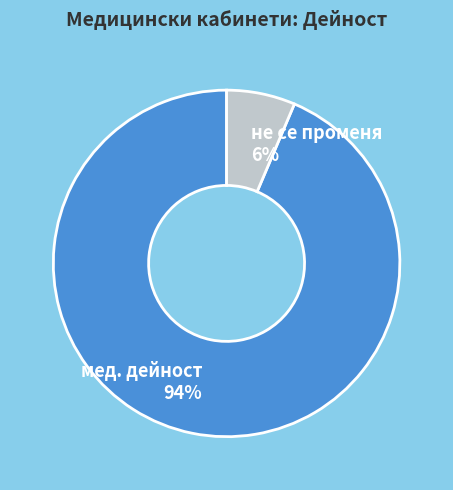

Combined, do мед. дейност and не се променя account for over 50%?

Yes